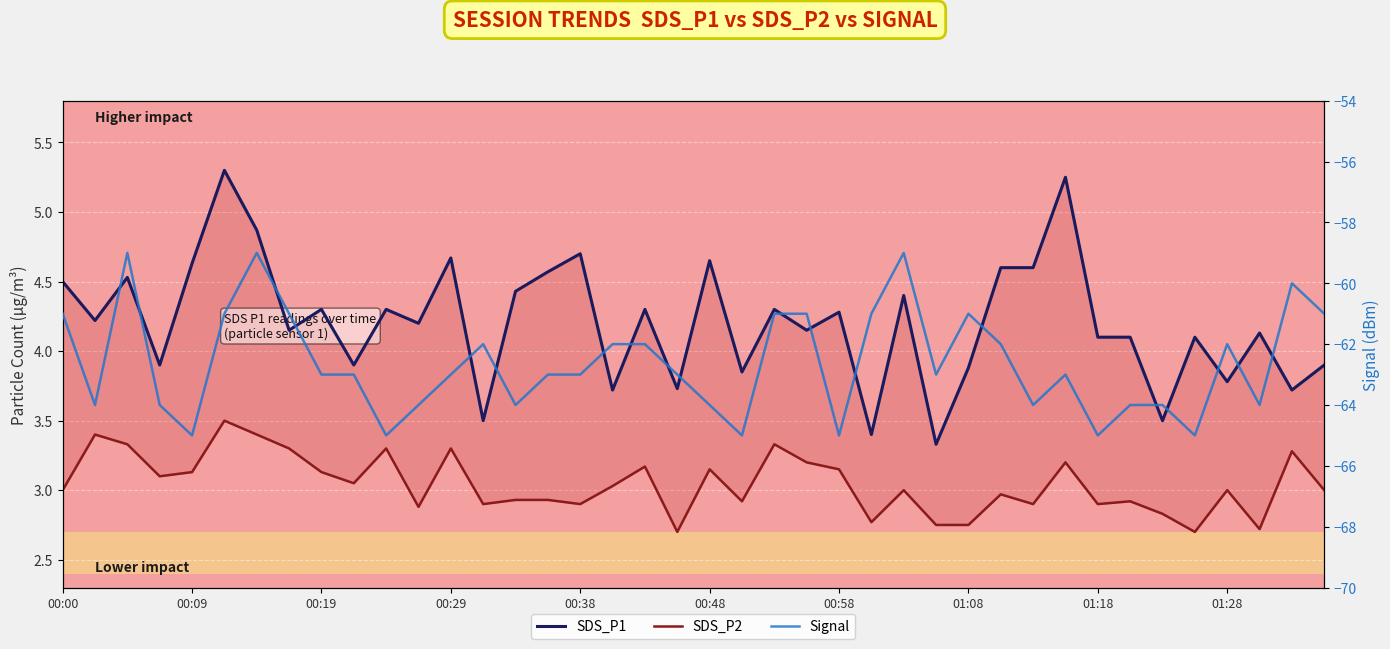

What is the total value across all series at 38?

-53.0